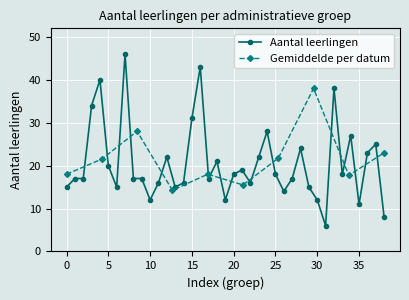

How many points are higher than both their immediate neighbors (excluding endpoints)?

11